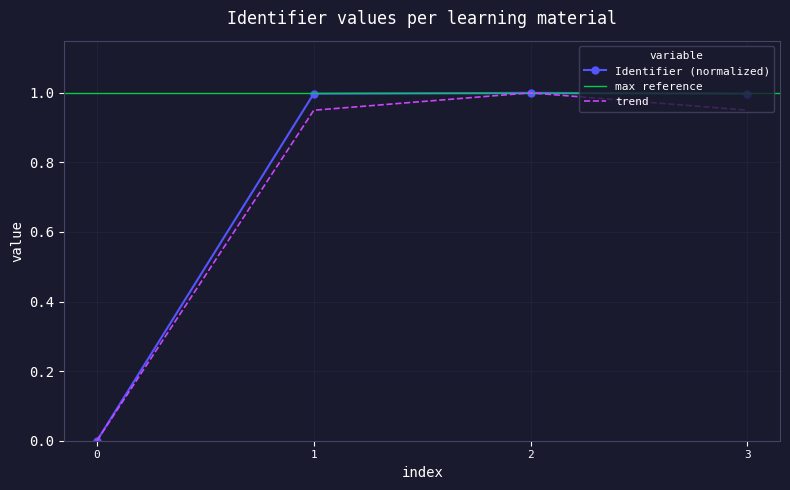

Reading left to right, list all the values displayed in this chart.

0.0	1.0	1.0	1.0